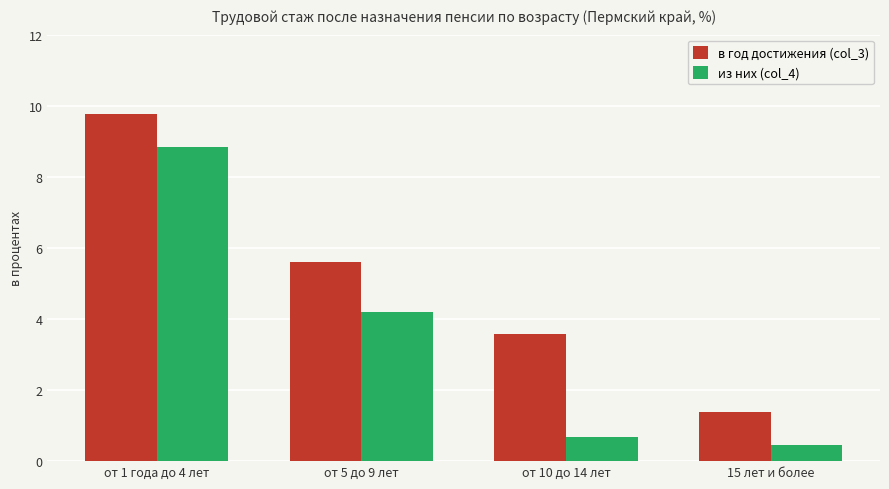

Which series has the widest spread of values?

в год достижения (col_3)